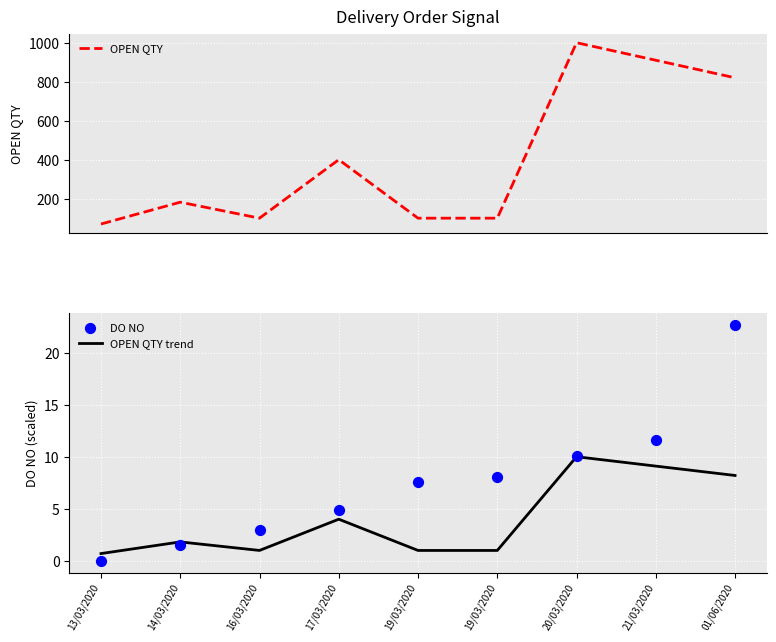

At how many categories does at least one series exceed 326?

4